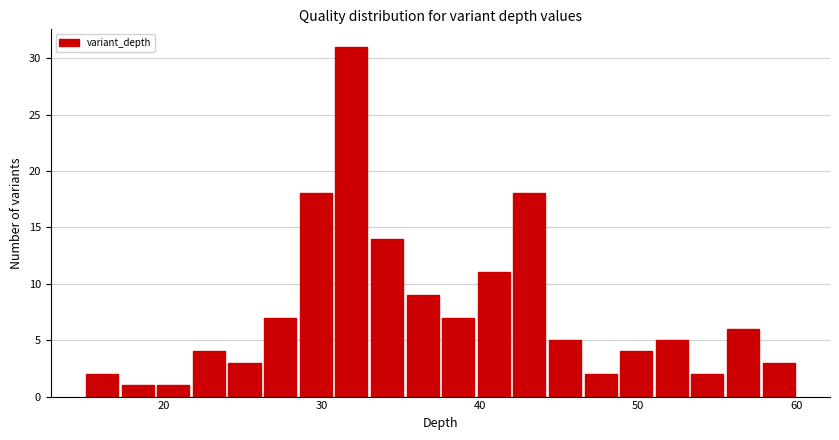

Around what value on the x-axis is the tallest bar? Give the approximate position of its centre, as read against the axis.

32